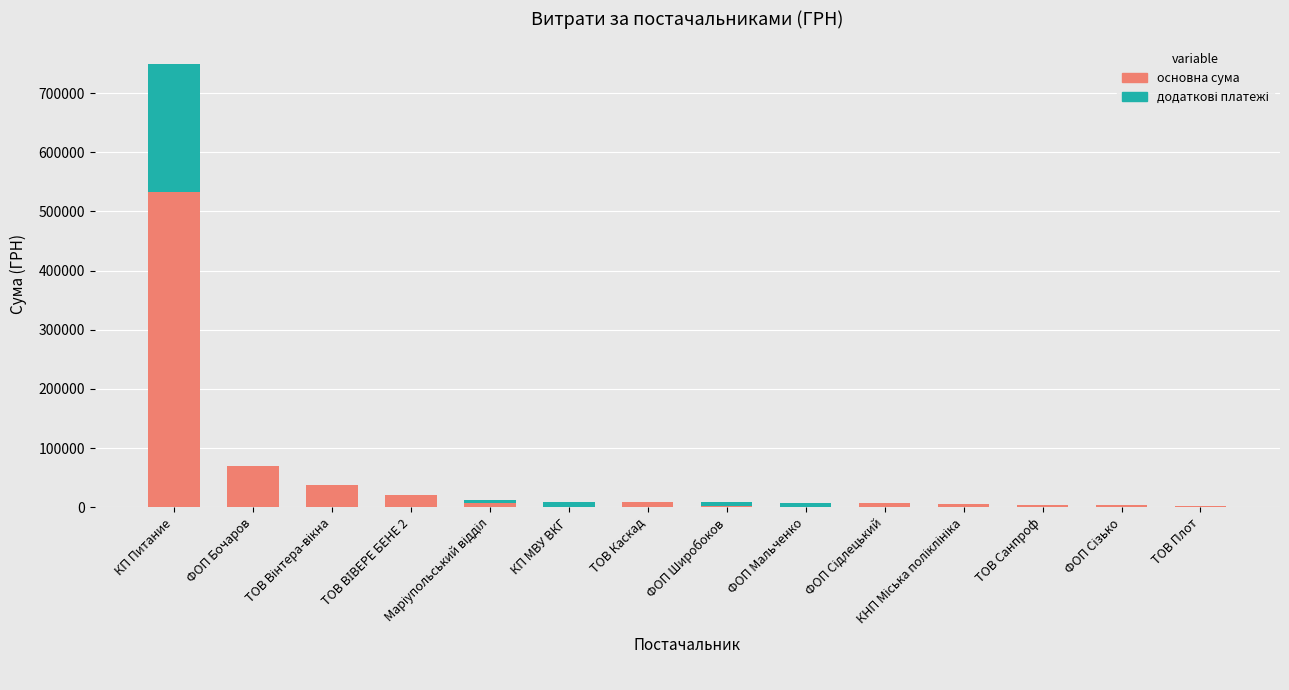

The value of додаткові платежі at ФОП Мальченко is 3521.7. True or false?

False